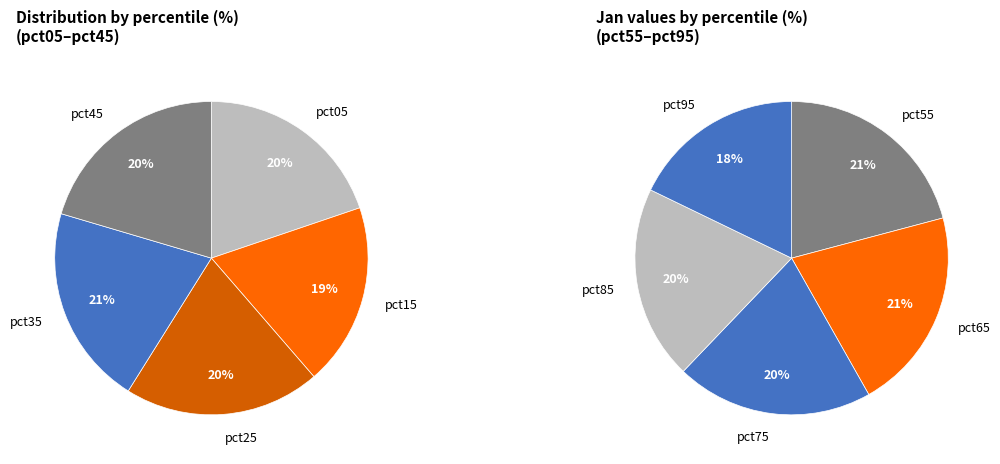

What is the largest slice in the pie chart?

pct35